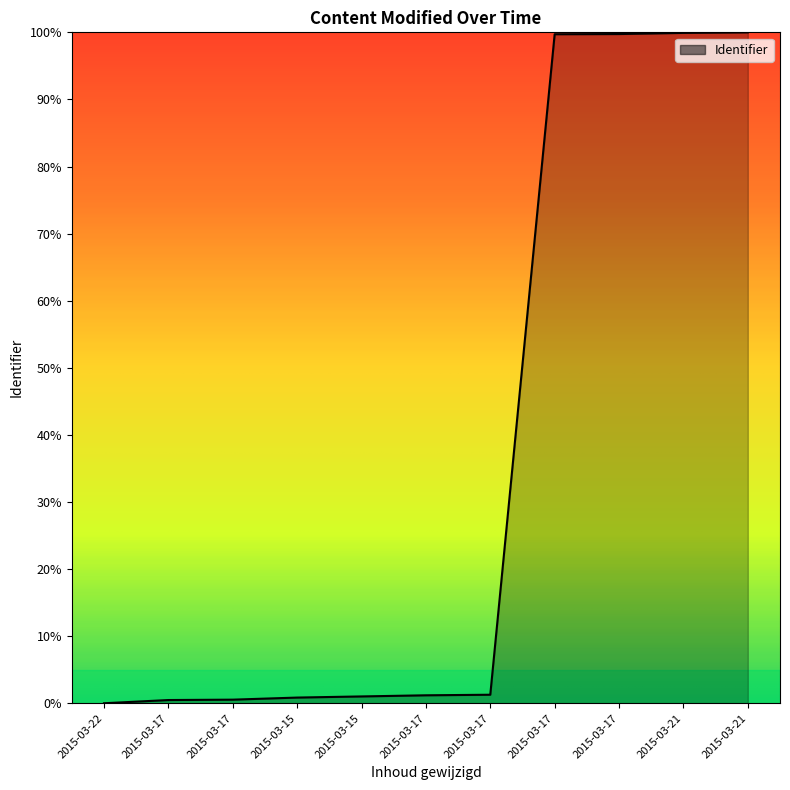

Does the chart display data point markers on the line(s)?

No